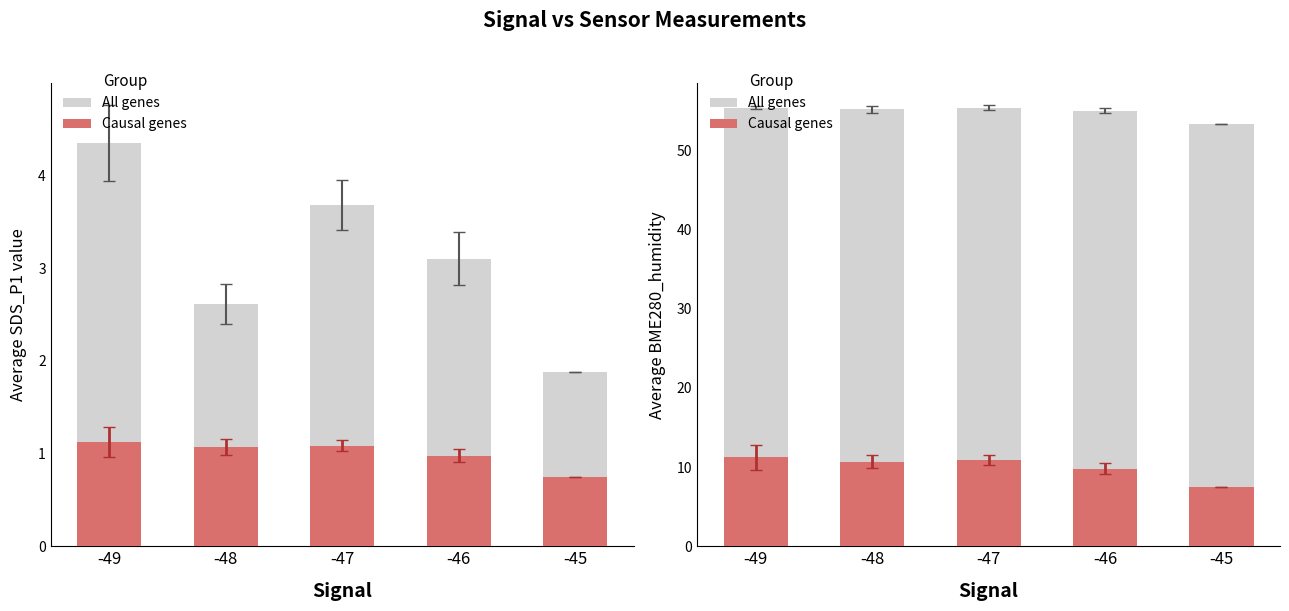

What is the greatest value displayed?

55.4